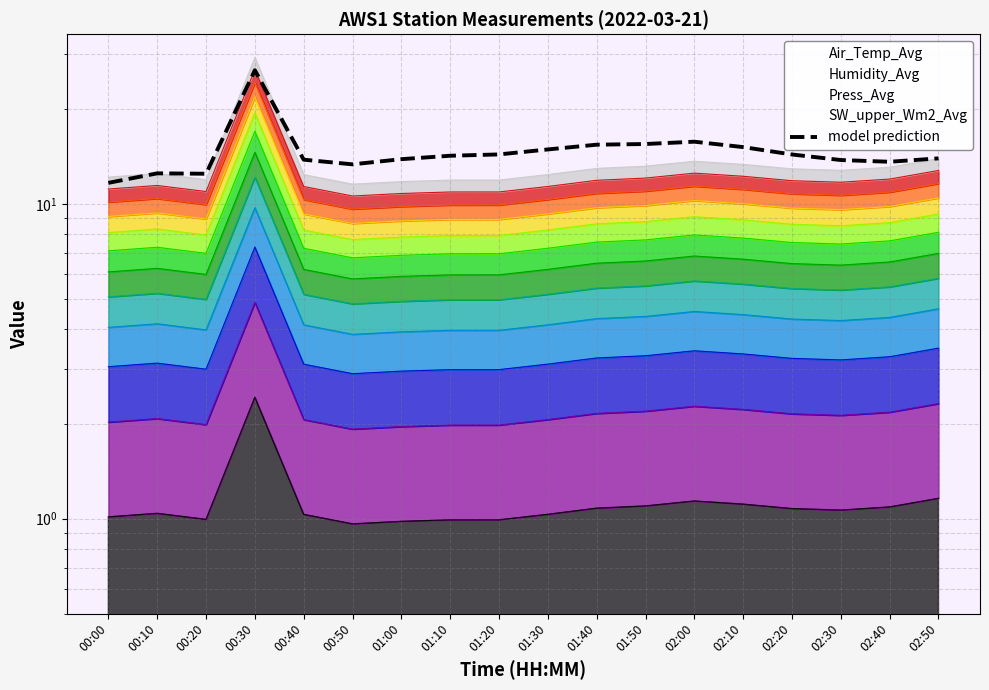

How many data points are less than 14?

9